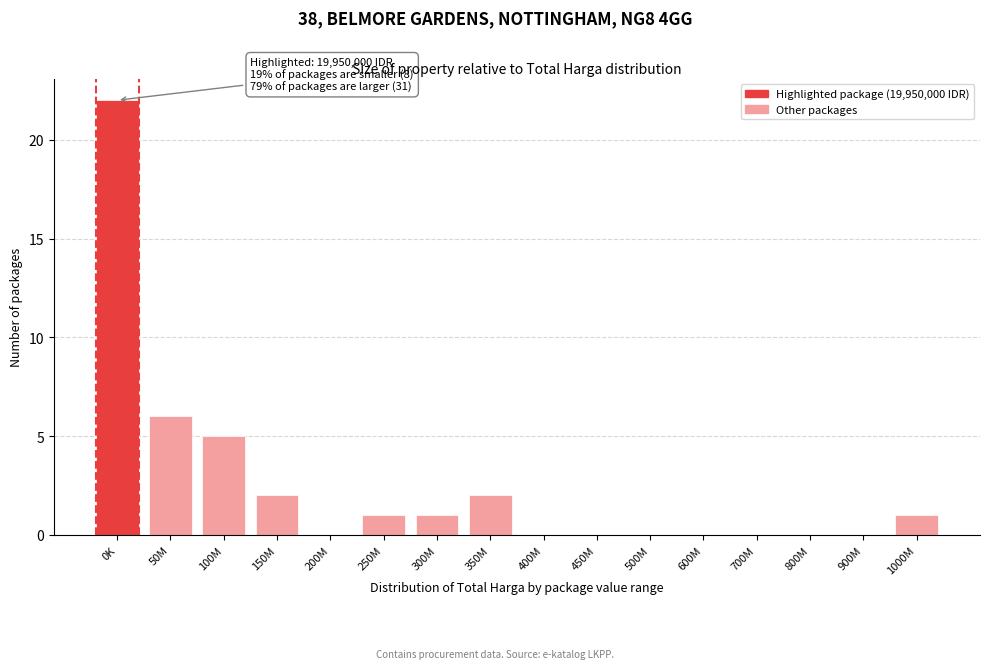

Reading left to right, extract all data points from this chart.

0K=22	50M=6	100M=5	150M=2	200M=0	250M=1	300M=1	350M=2	400M=0	450M=0	500M=0	600M=0	700M=0	800M=0	900M=0	1000M=1